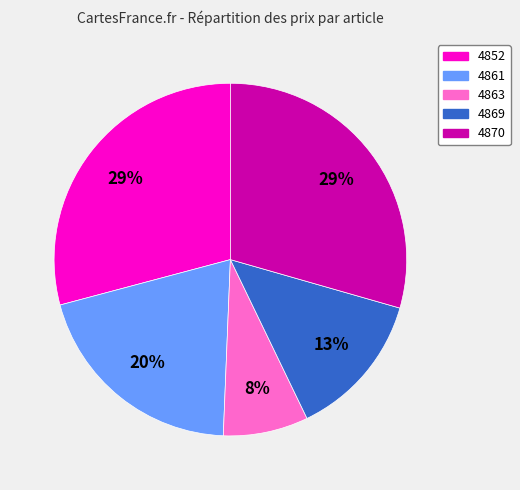

Is there a majority slice in this chart?

No